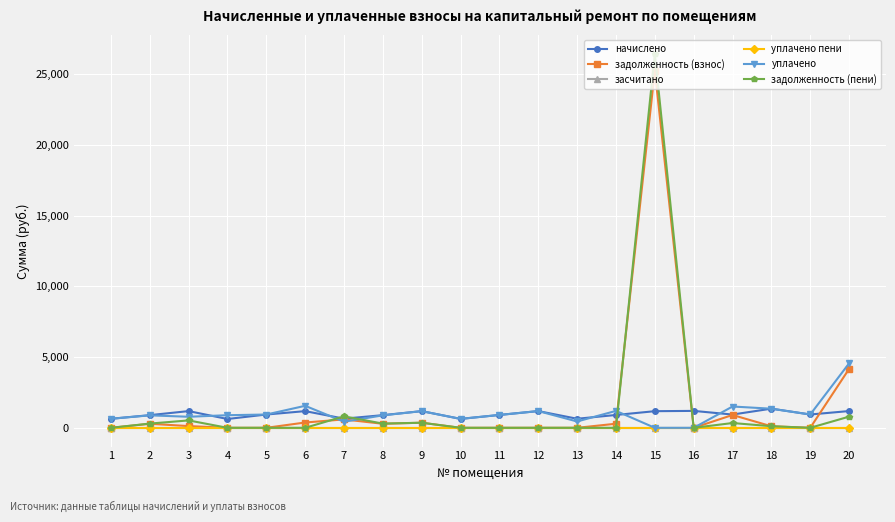

Does the chart have visible grid lines?

Yes